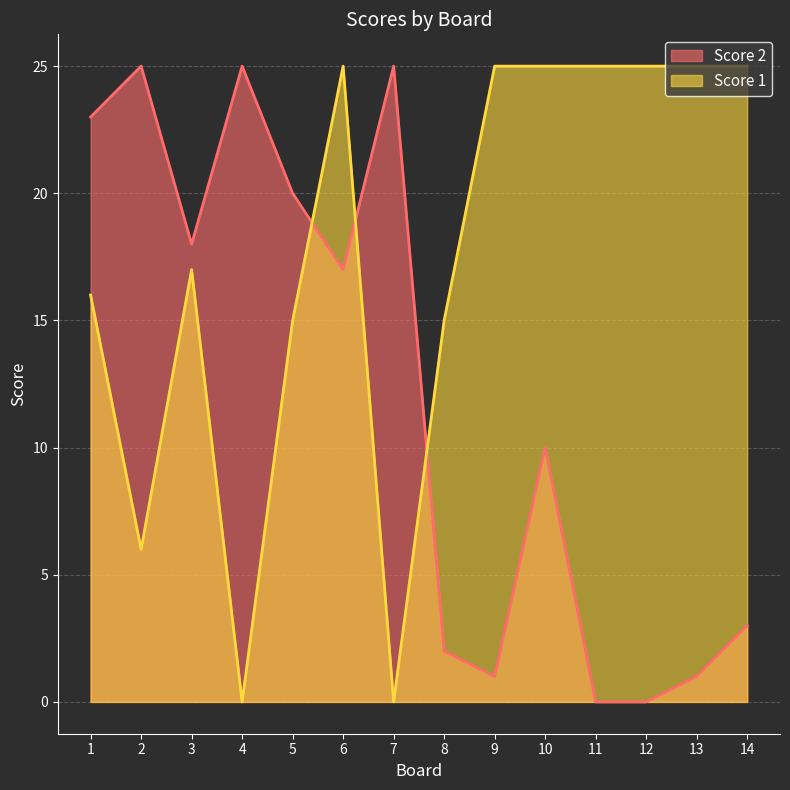

How many intersections are there between Score 2 and Score 1?

3